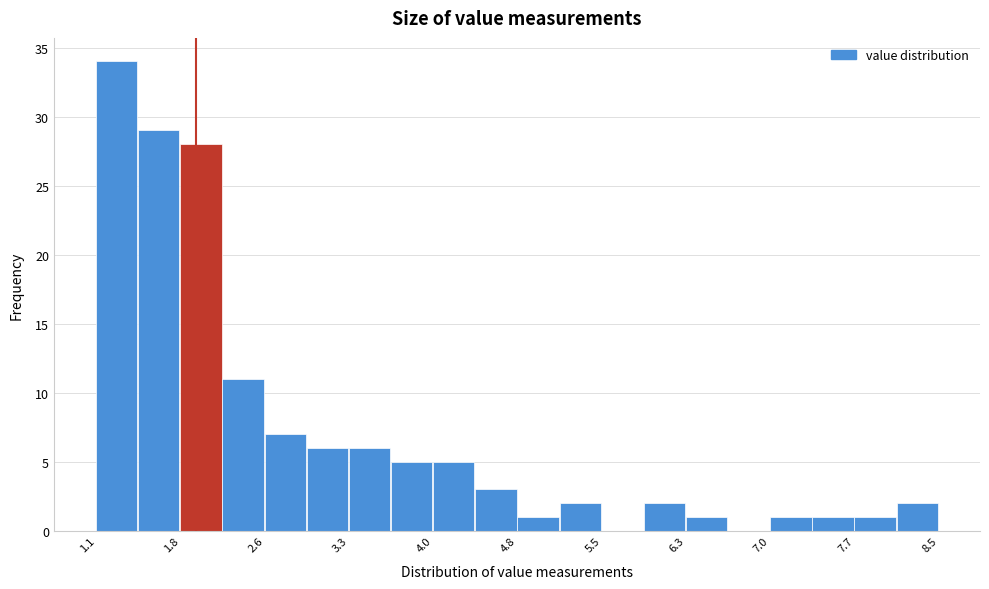

Read against the x-axis, roughly where is the centre of the tallest bar?

1.3